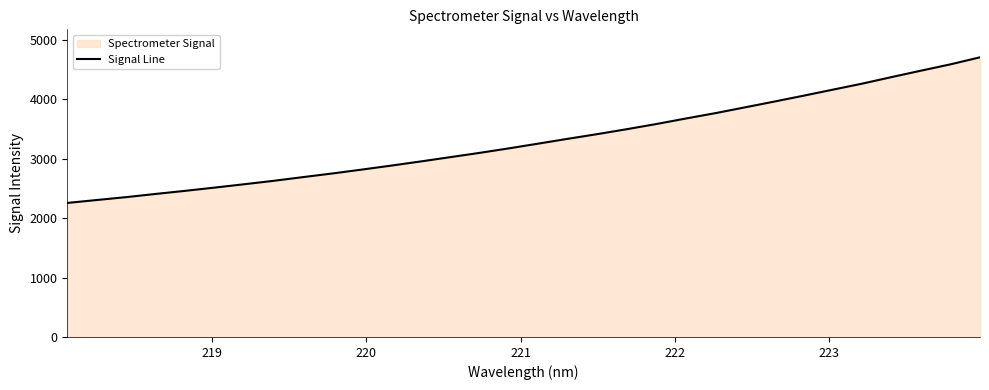

What is the smallest value displayed?

2255.4